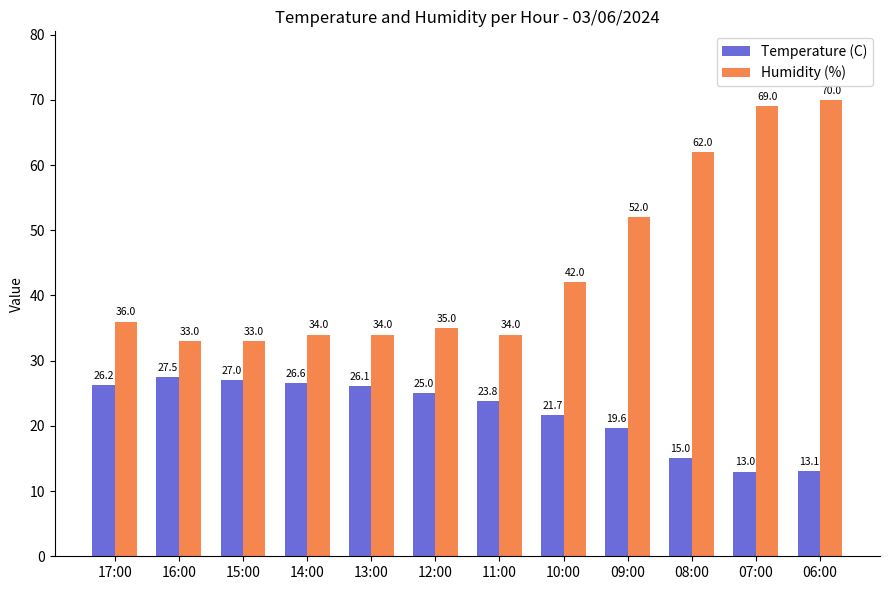

What is the label of the 8th bar from the left?

10:00